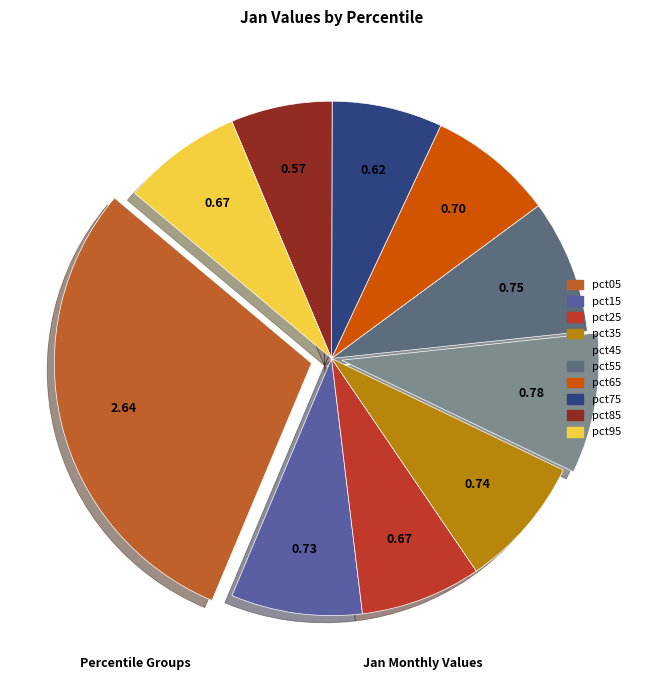

The pct25 slice represents 8% of the pie. True or false?

True